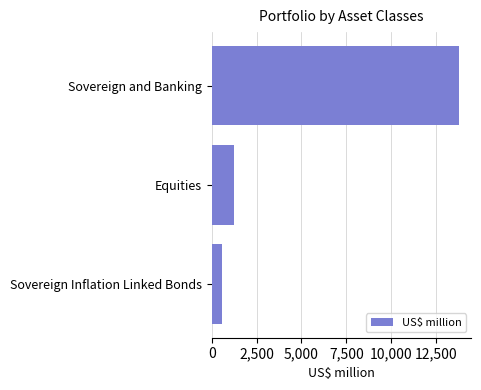

True or false: the data shows 547.2 at Sovereign Inflation Linked Bonds.

True